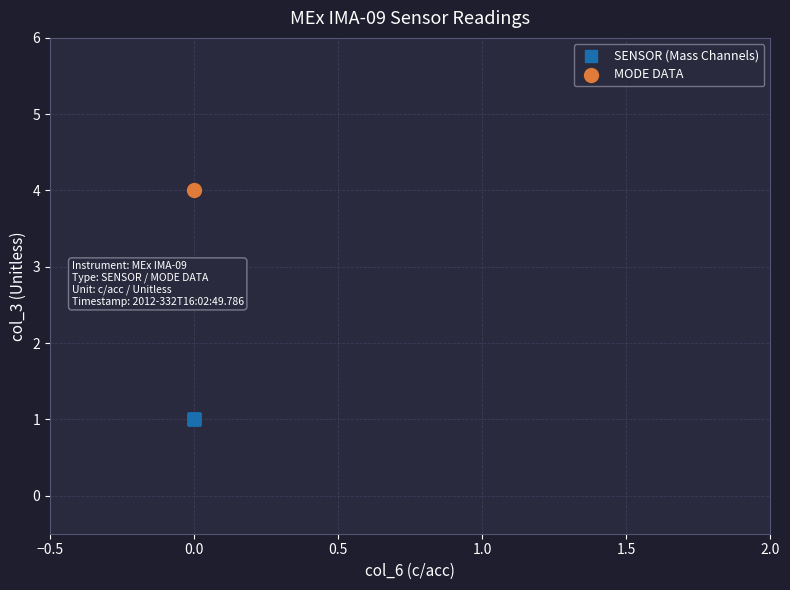

What are all the series names shown in the legend?

SENSOR (Mass Channels), MODE DATA